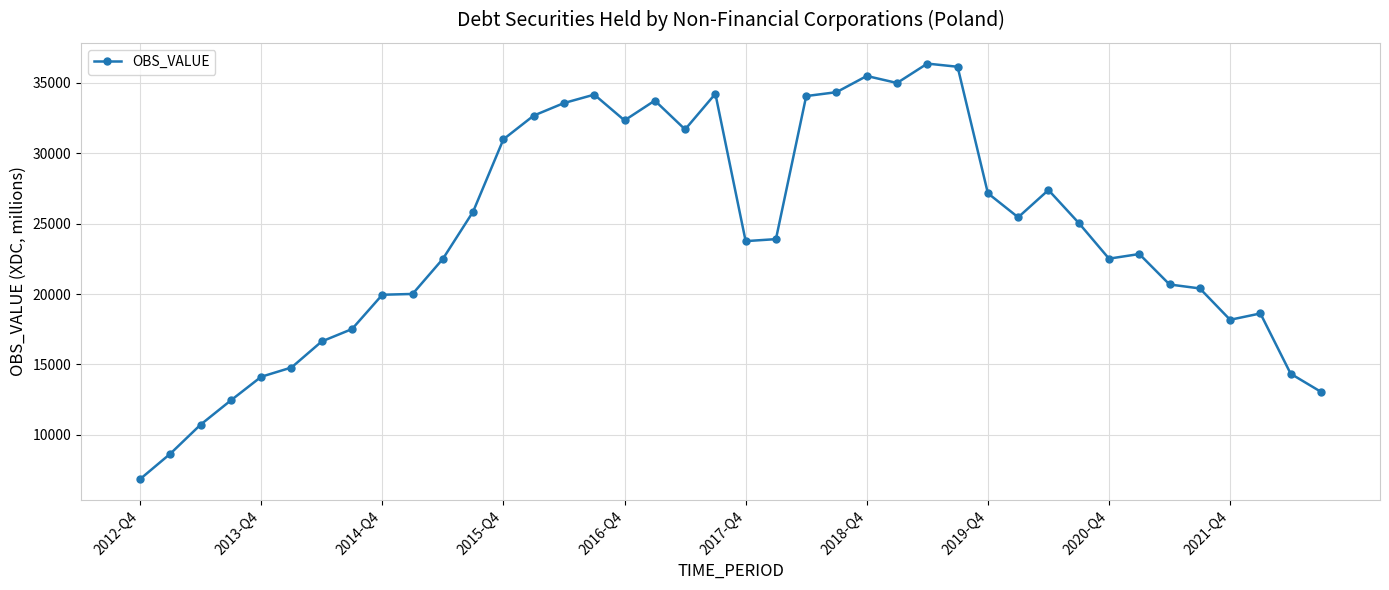

What is the difference between the maximum and second lowest values?

27720.5